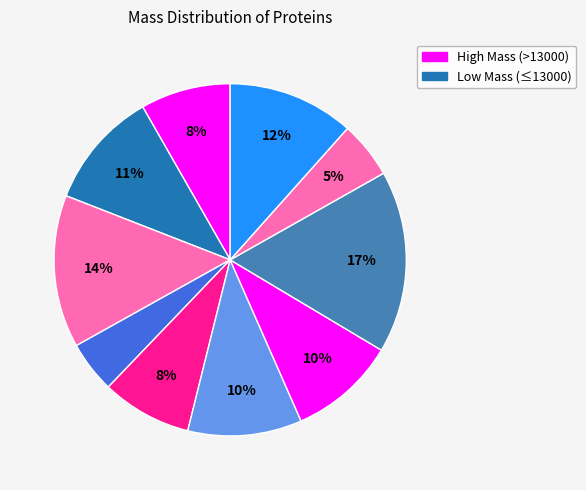

To the nearest percent, what is the difference between the largest and smallest slice percentages?

12%